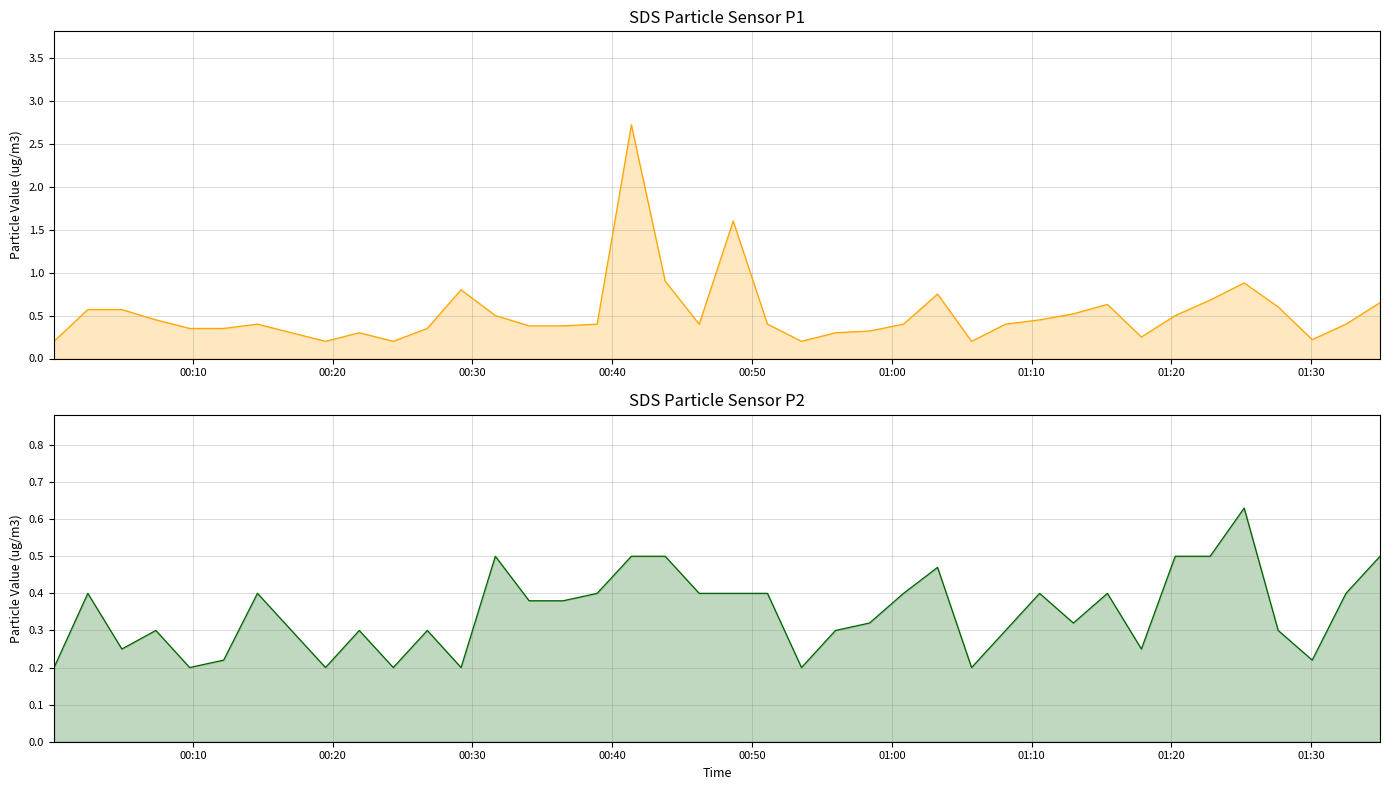

True or false: SDS_P1 and SDS_P2 cross at least once.

False